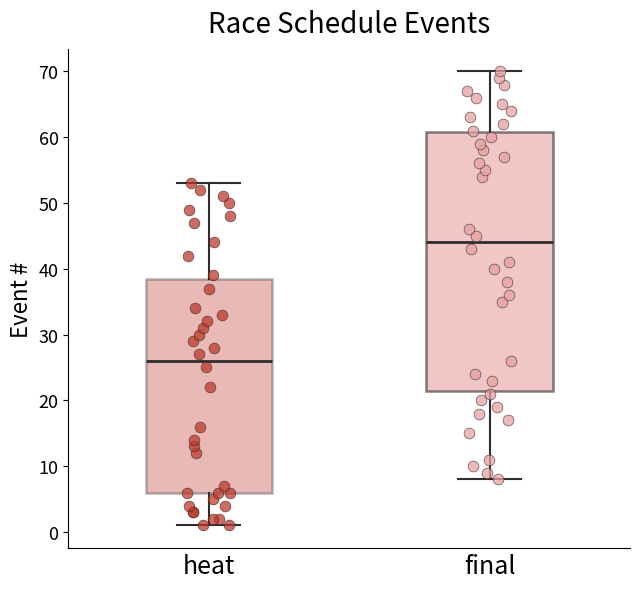

Reading left to right, read every box against the y-axis: the position of its median line, the range the box covers, and the ends of its whiskers. The values are not printed on the chart, so give them approximately, as read against the axis.

heat: median 26, box 6 to 39, whiskers 1 to 53
final: median 44, box 22 to 61, whiskers 8 to 70